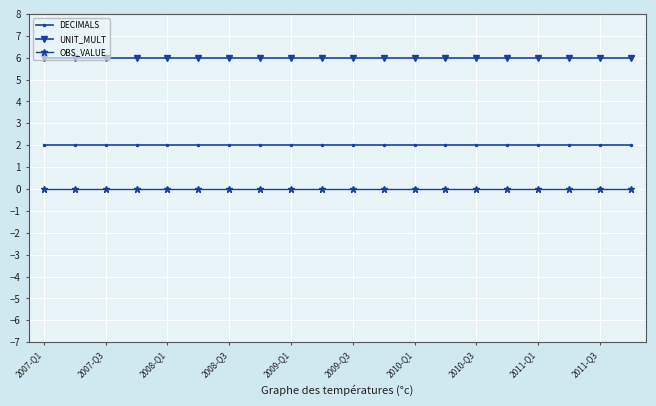

Which series has the largest total across all categories?

UNIT_MULT